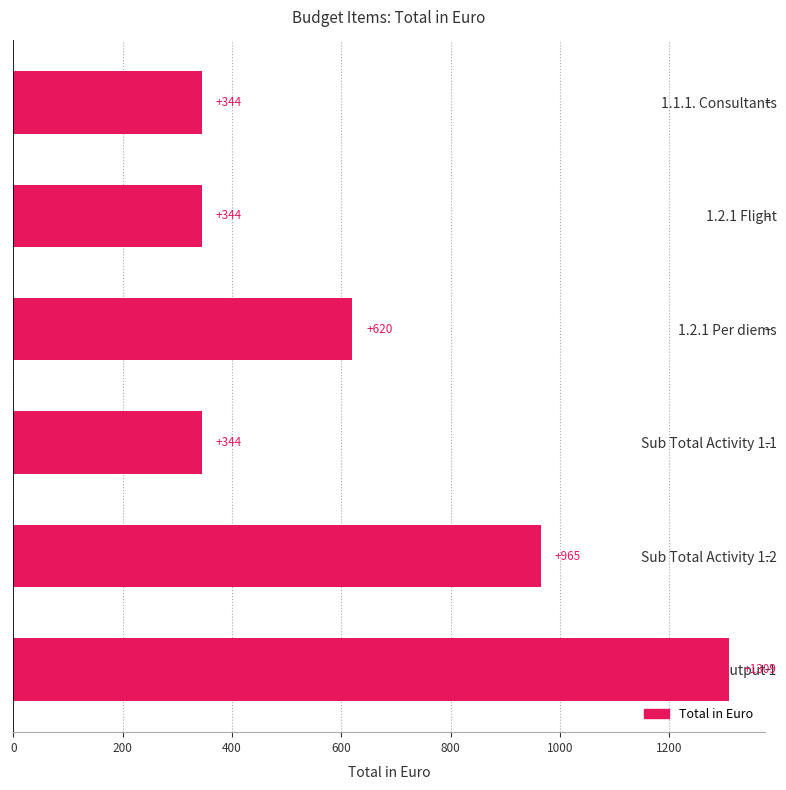

The value at 1.2.1 Per diems is 620.1. True or false?

True